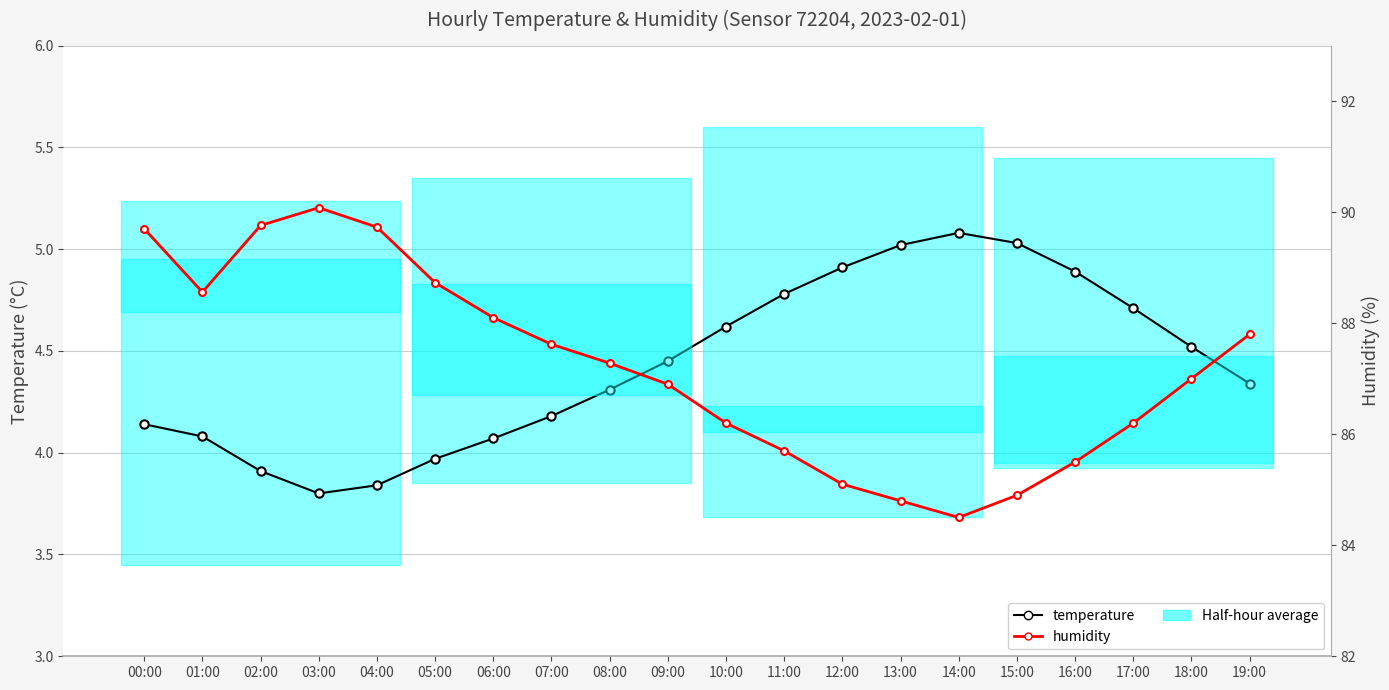

Count the number of categories in the chart.

20